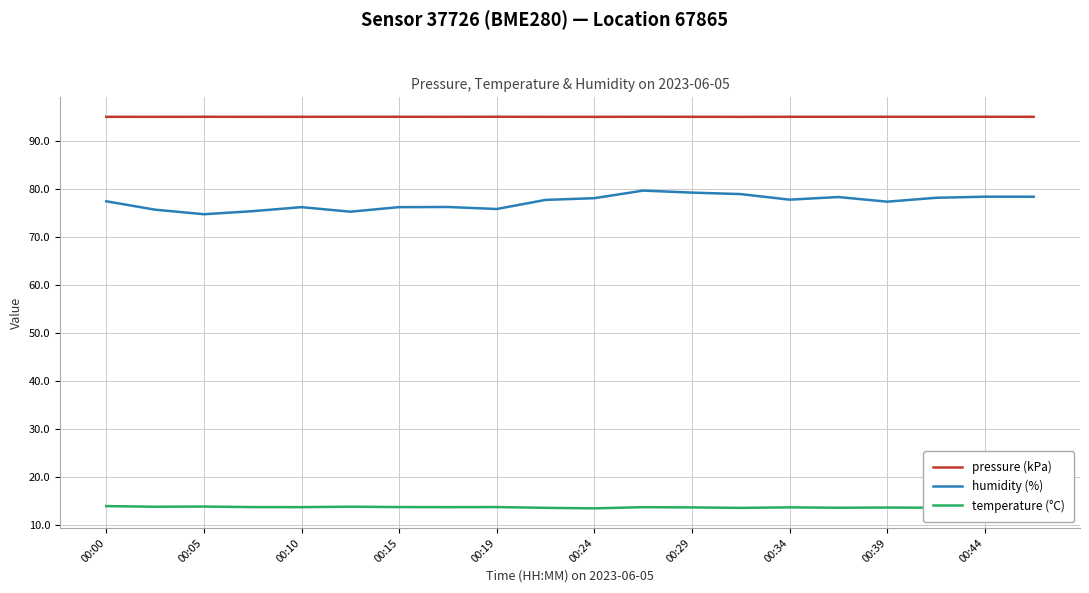

Which series has the largest total across all categories?

pressure (kPa)